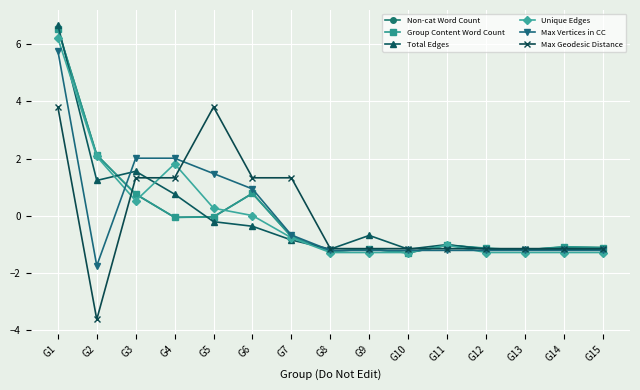

What is the difference between the Max Vertices in CC values at G9 and G2?

0.5